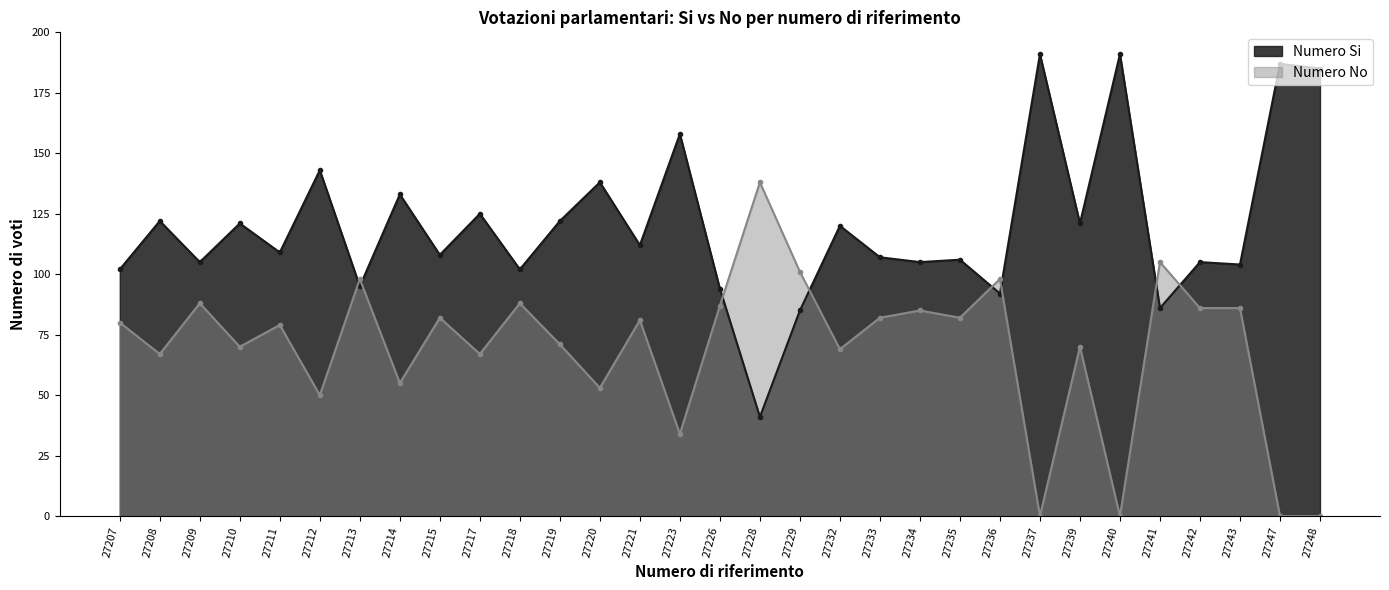

Is the value of Numero Si at 27243 greater than the value of Numero No at 27239?

Yes